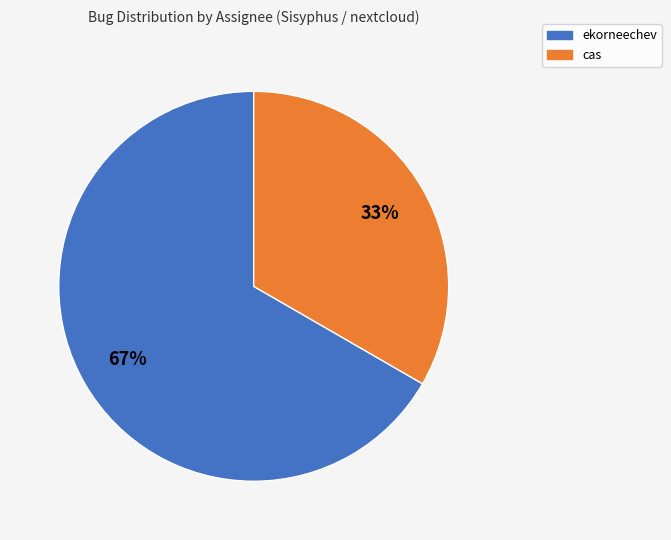

To the nearest percent, what is the average slice percentage?

50%